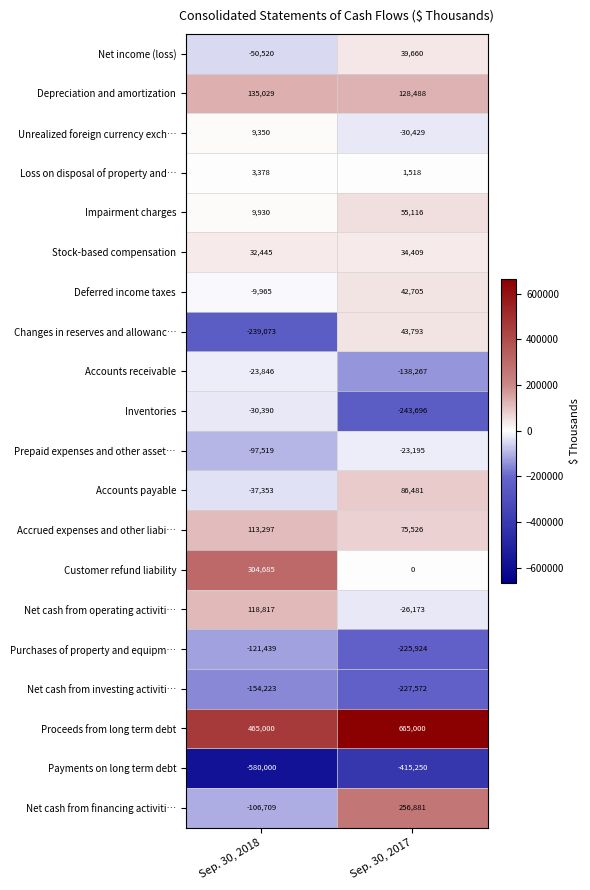

Where is Payments on long term debt nearest to the value -497625?

Sep. 30, 2018